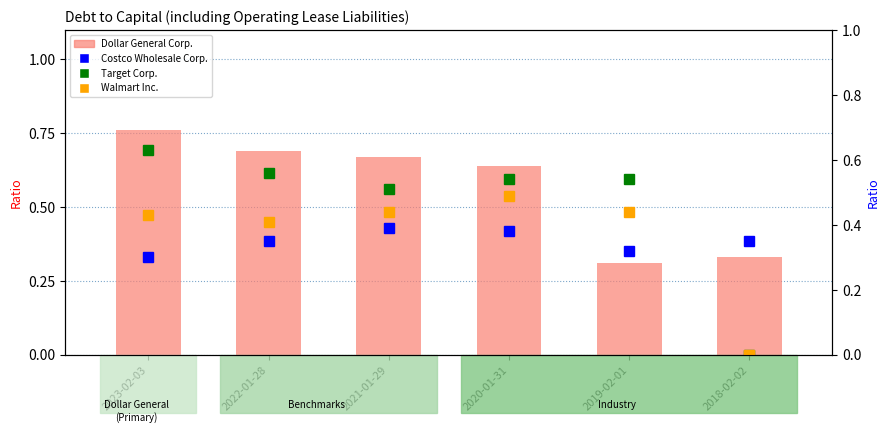

The Costco Wholesale Corp. series shows 0.5 at 2023-02-03. True or false?

False